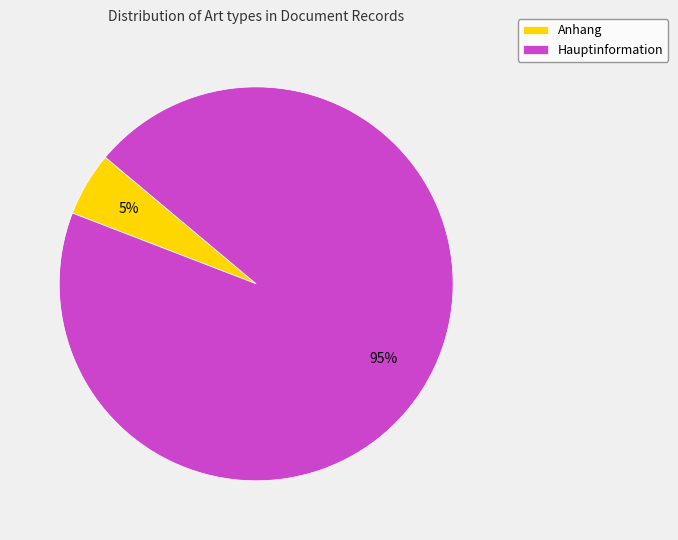

Rank the categories by value from lowest to highest.

Anhang, Hauptinformation